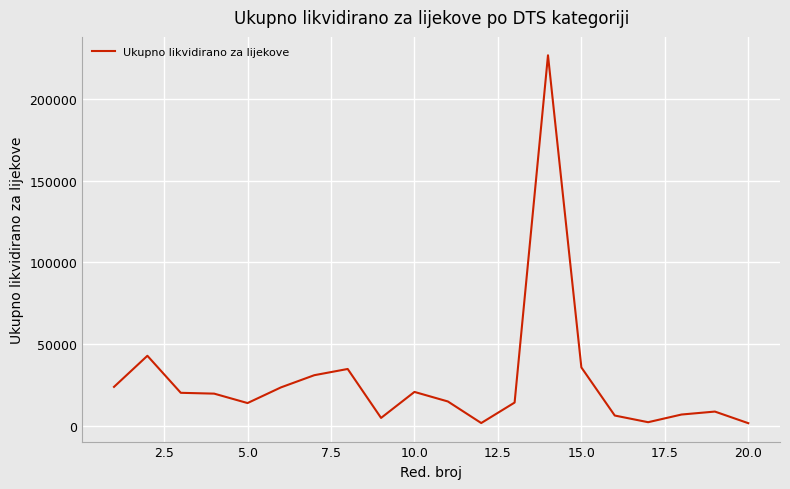

What is the greatest value displayed?

226636.5